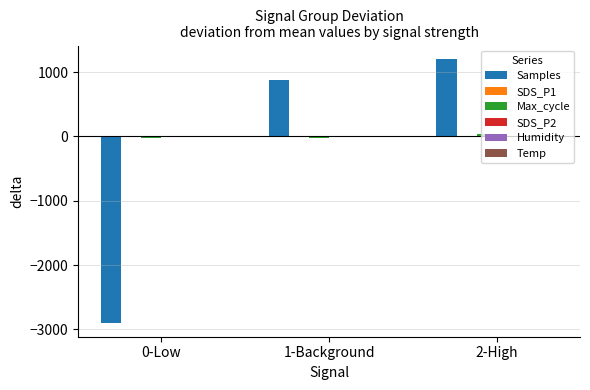

Between 0-Low and 2-High, which series saw the biggest shift?

Samples